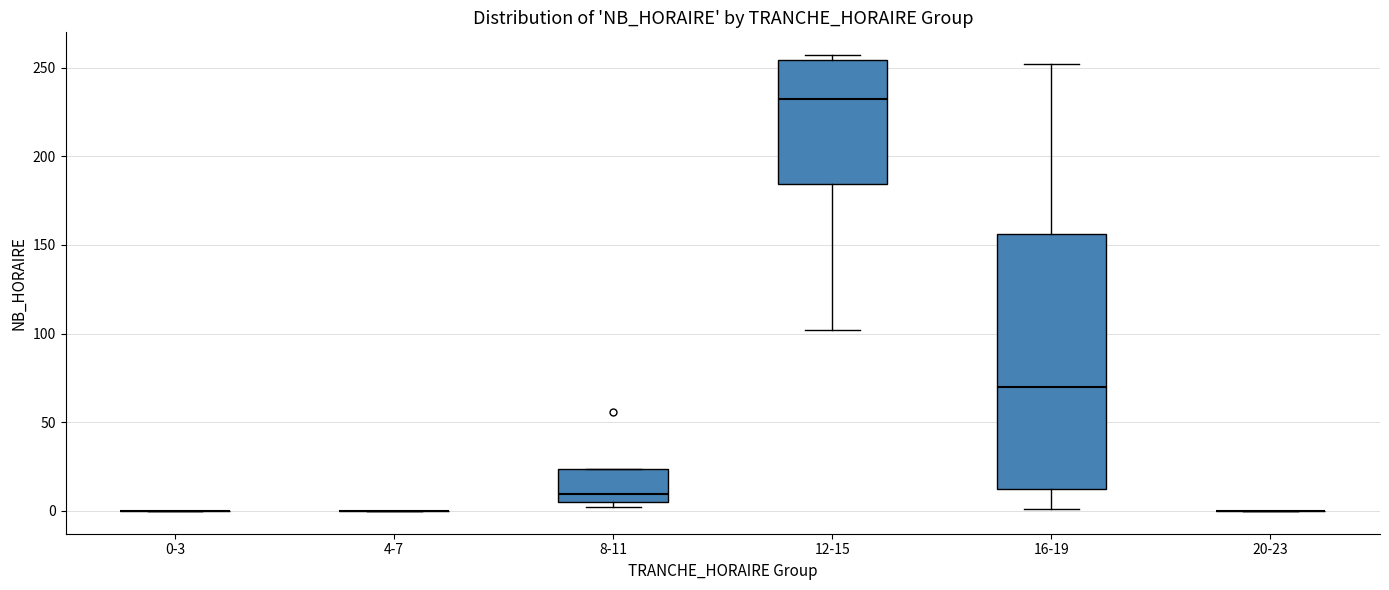

Reading left to right, read every box against the y-axis: the position of its median line, the range the box covers, and the ends of its whiskers. The values are not printed on the chart, so give them approximately, as read against the axis.

0-3: box collapsed to a line at 0, whiskers 0 to 0
4-7: box collapsed to a line at 0, whiskers 0 to 0
8-11: median 10, box 5 to 25, whiskers 0 to 25
12-15: median 235, box 185 to 255, whiskers 100 to 255 (just above the box's upper edge)
16-19: median 70, box 10 to 155, whiskers 0 to 250
20-23: box collapsed to a line at 0, whiskers 0 to 0